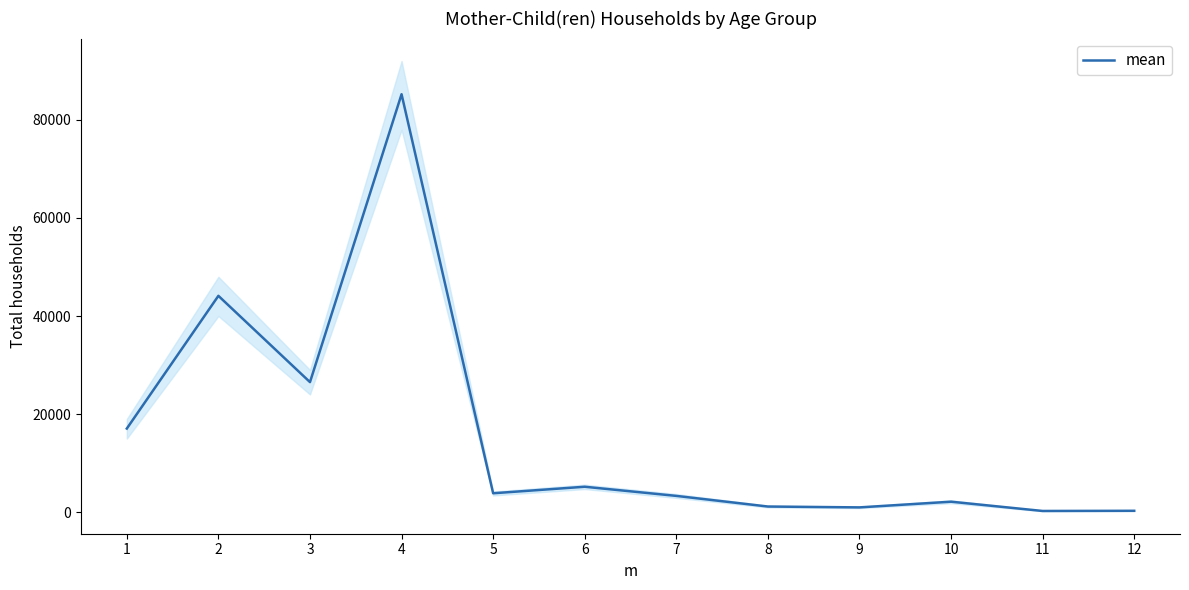

How many data points does each series have?

12